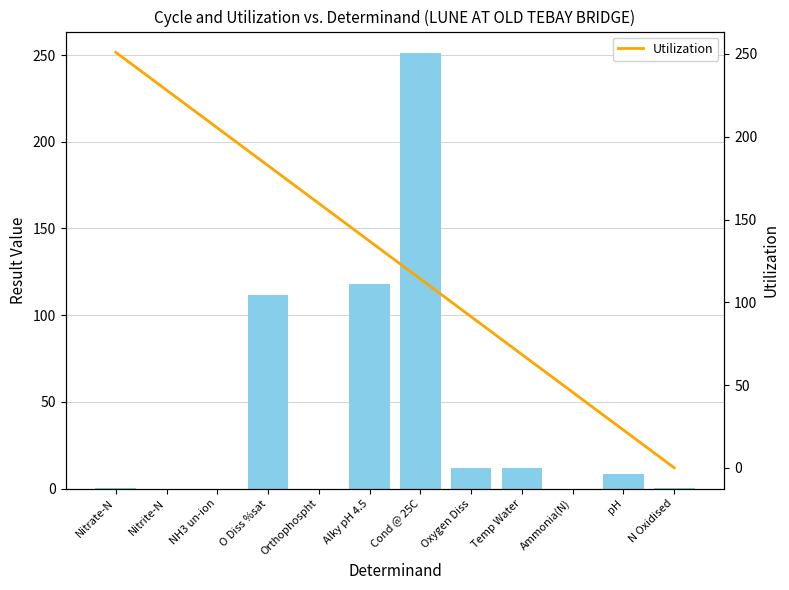

What is the sum of the result values at Temp Water and Nitrate-N?

11.9